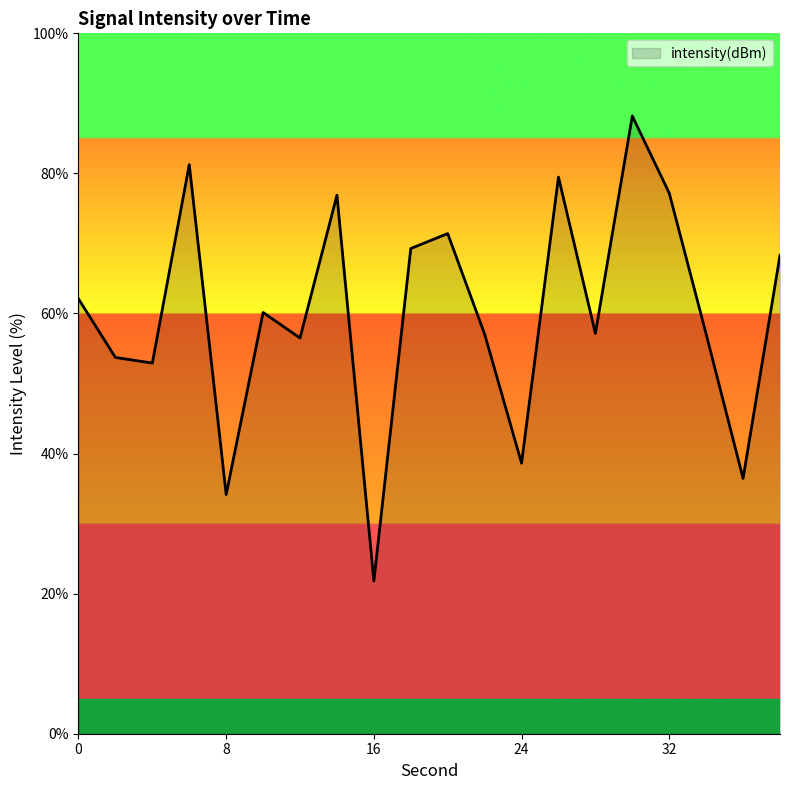

What is the minimum value shown in the chart?

21.8